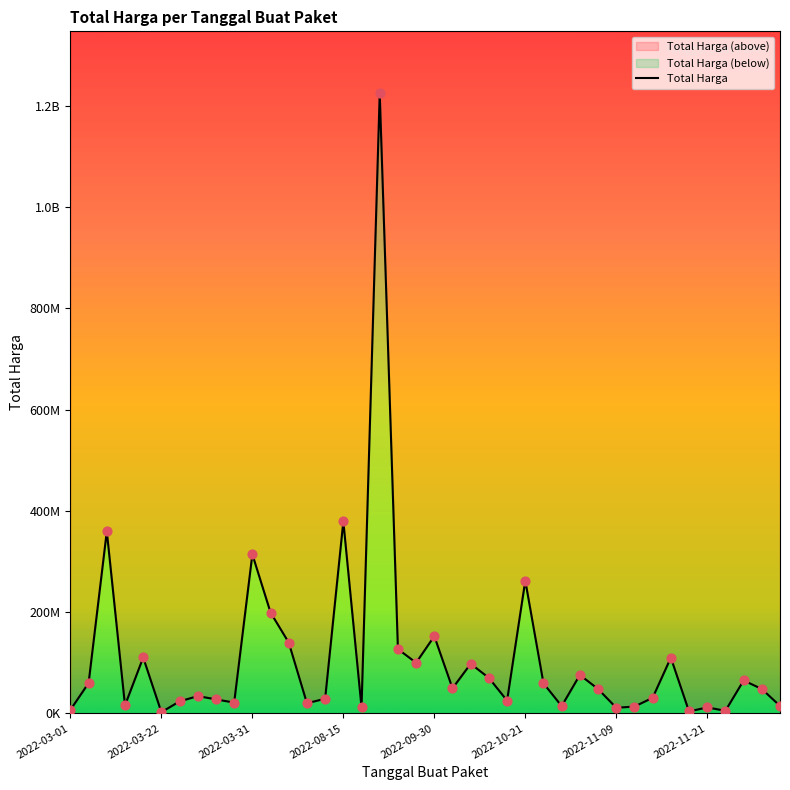

What is the change in value from 2022-11-21 to 33?

+75867495